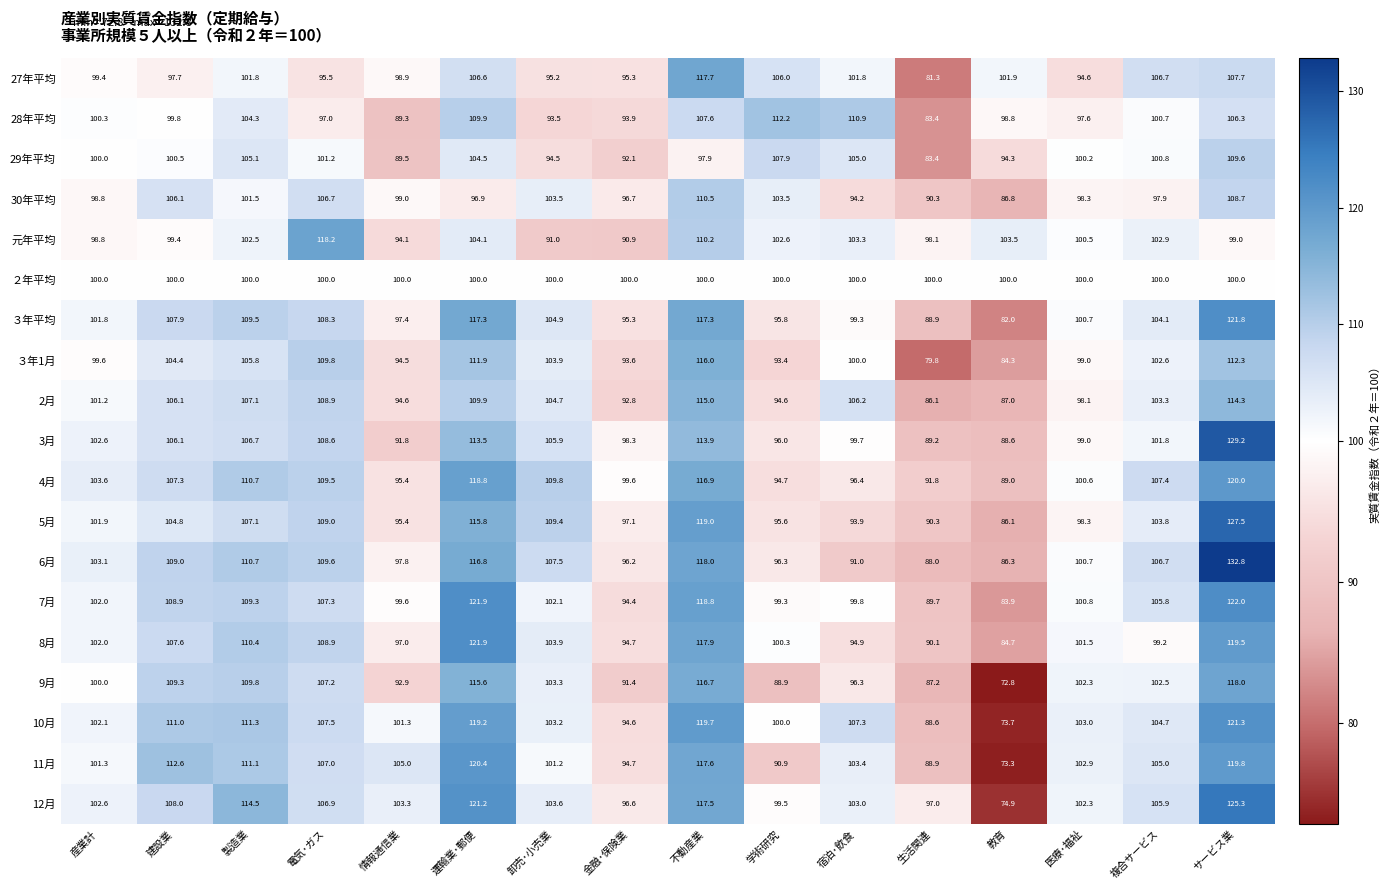

What is the spread (max minus min) of values at 医療･福祉?

8.4